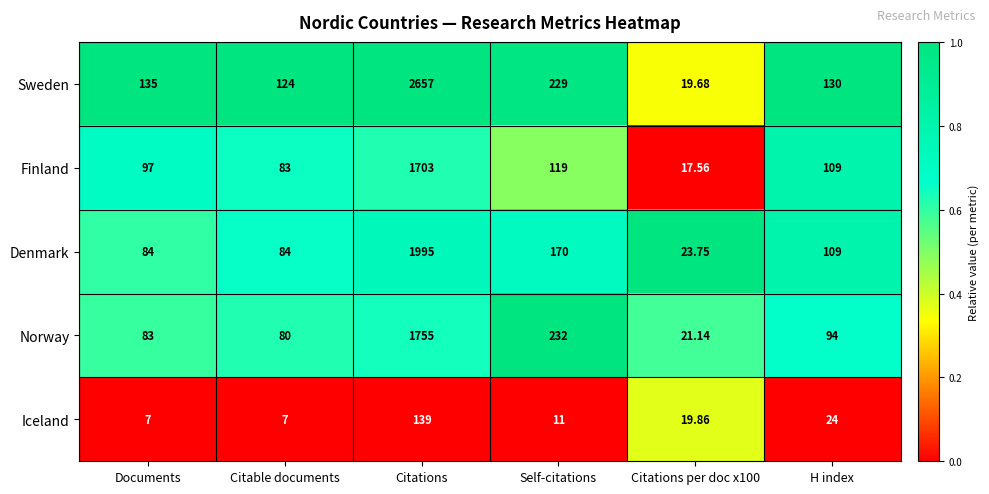

Which series changed the most between Citable documents and Citations?

Sweden